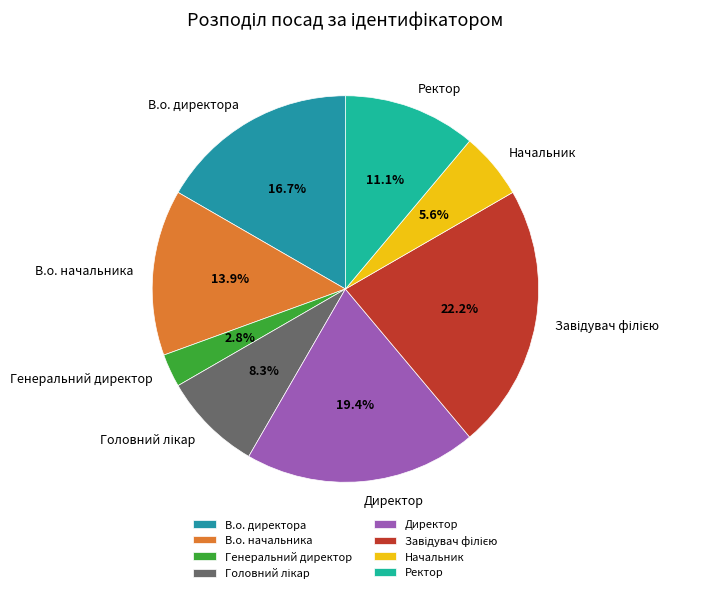

Is it true that В.о. начальника is 14% of the pie?

True